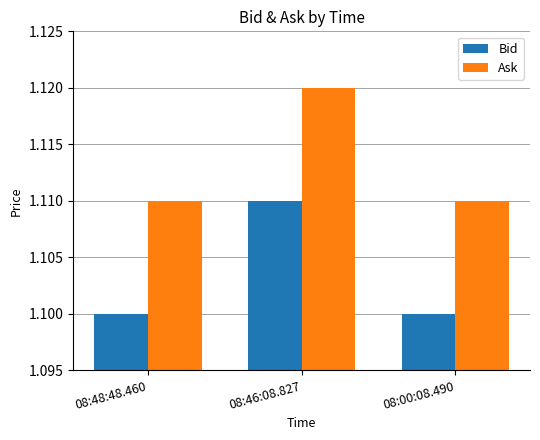

Does the chart contain any negative values?

No